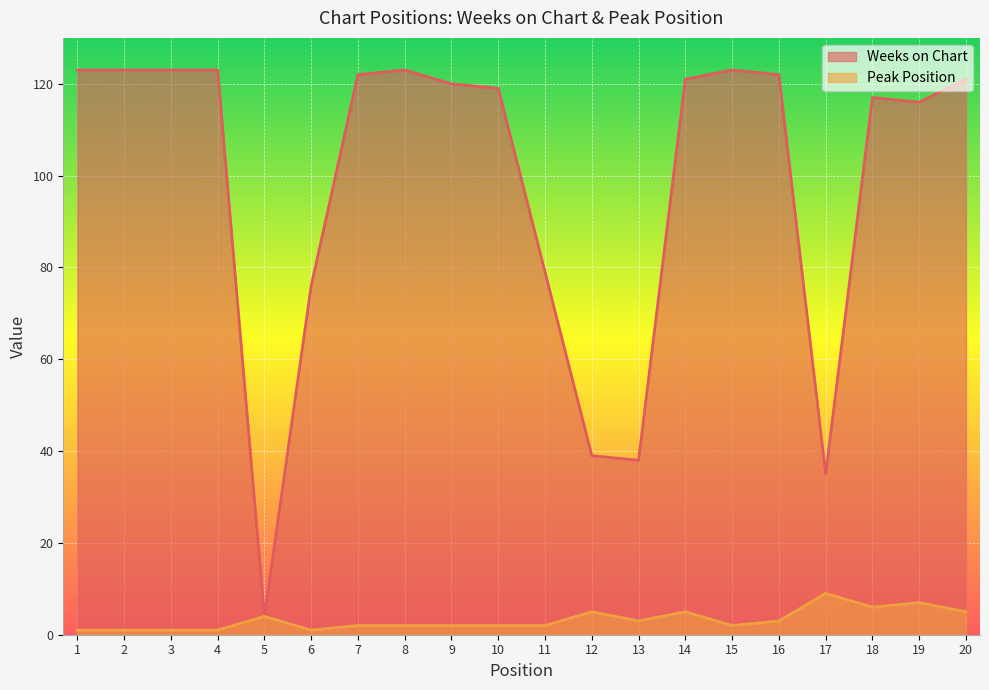

Where is the first local maximum for Weeks on Chart?

8